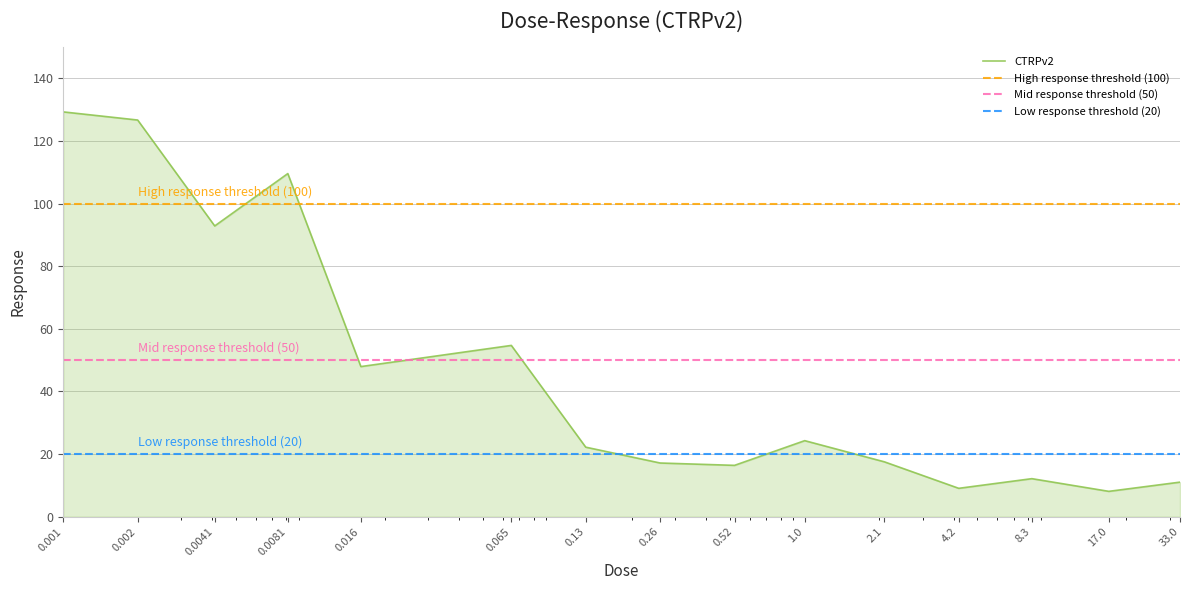

List the labels in order of value, largest first.

0.001, 0.002, 0.0081, 0.0041, 0.065, 0.016, 1.0, 0.13, 2.1, 0.26, 0.52, 8.3, 33.0, 4.2, 17.0